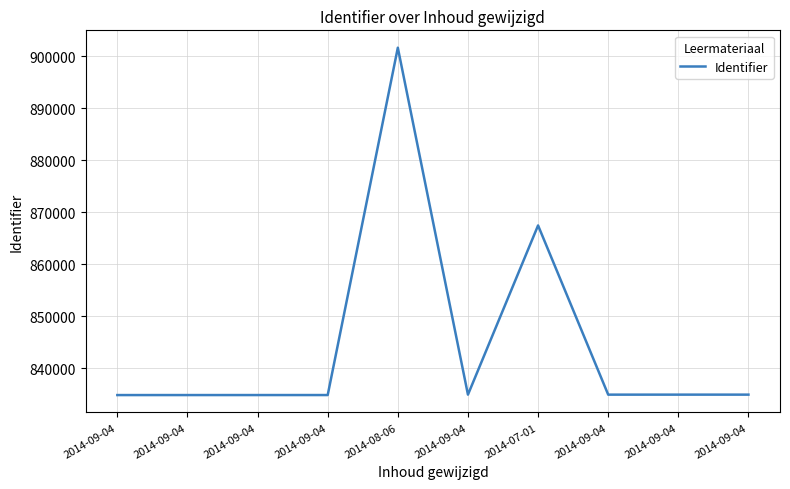

List the labels in order of value, largest first.

2014-08-06, 2014-07-01, 2014-09-04, 2014-09-04, 2014-09-04, 2014-09-04, 2014-09-04, 2014-09-04, 2014-09-04, 2014-09-04